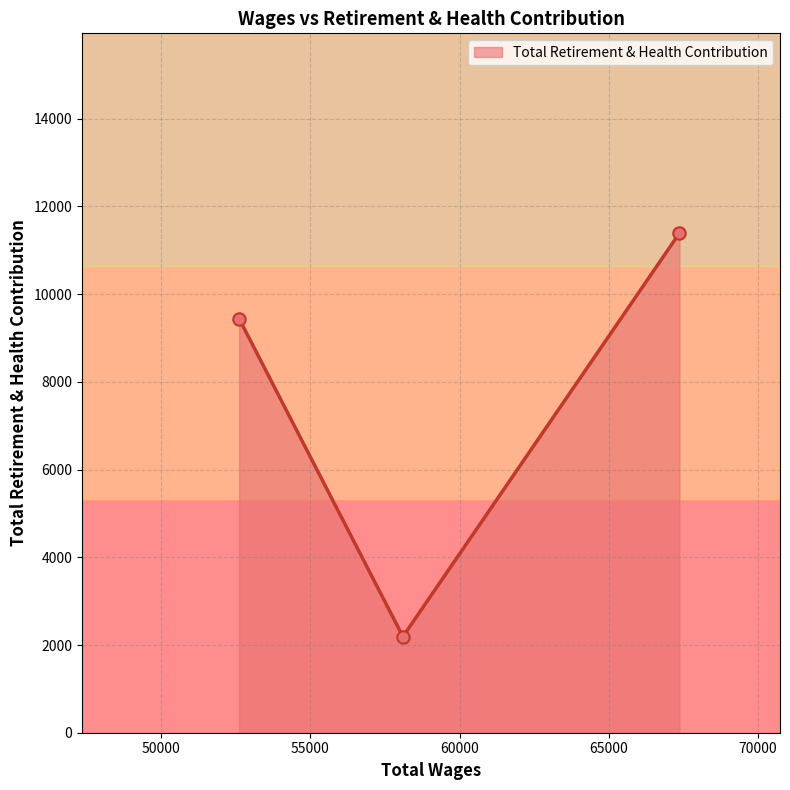

Approximately how many times larger is the value at 58102.0 compared to 52617.0?

0.2